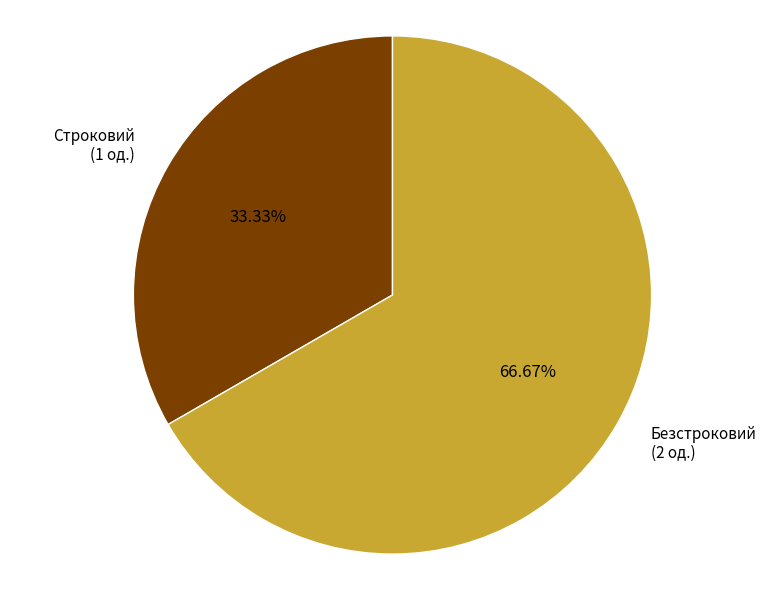

Combined, do Строковий and Безстроковий account for over 50%?

Yes